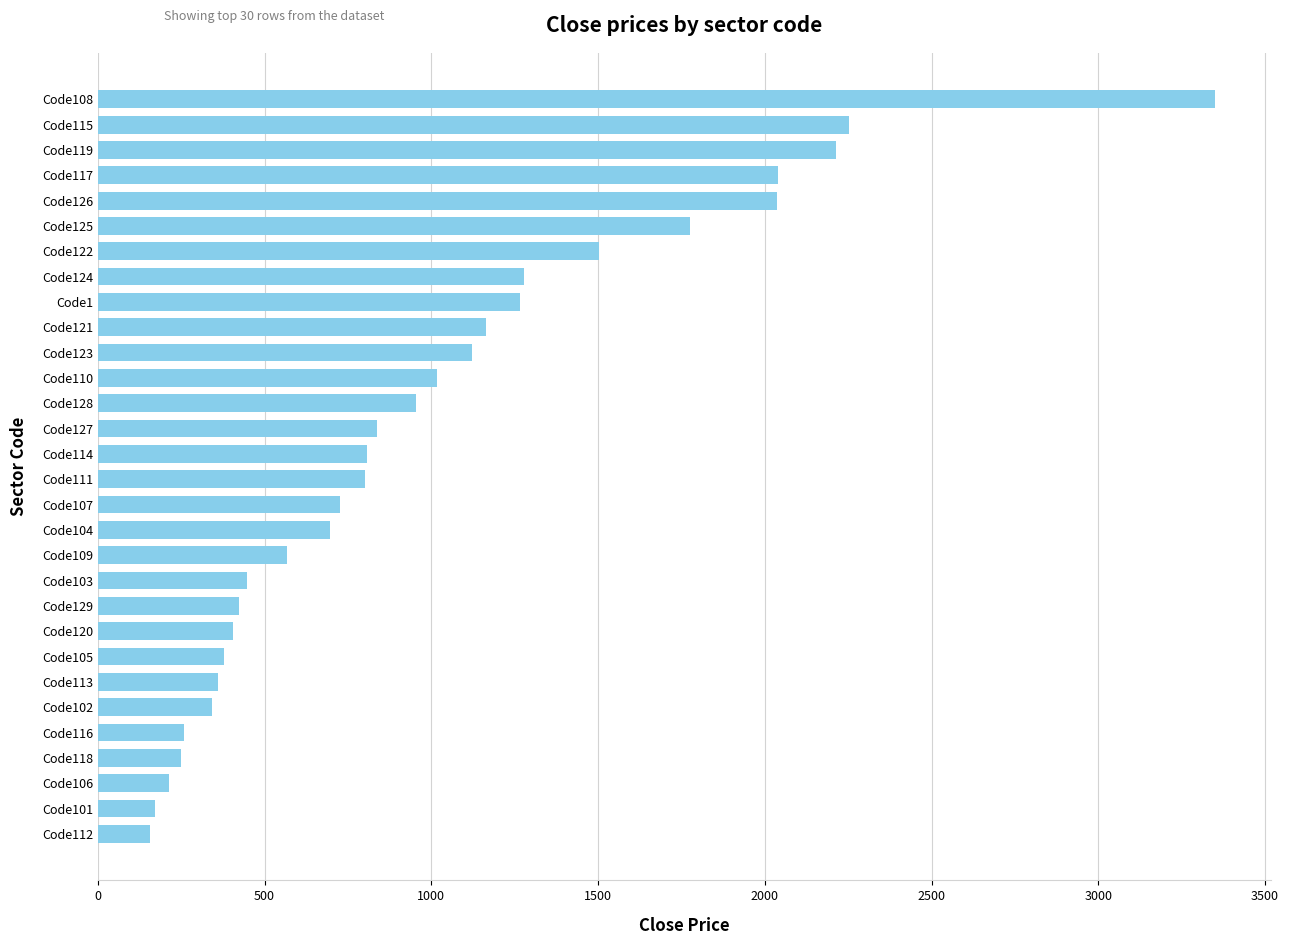

What is the value of the 27th bar from the top?

248